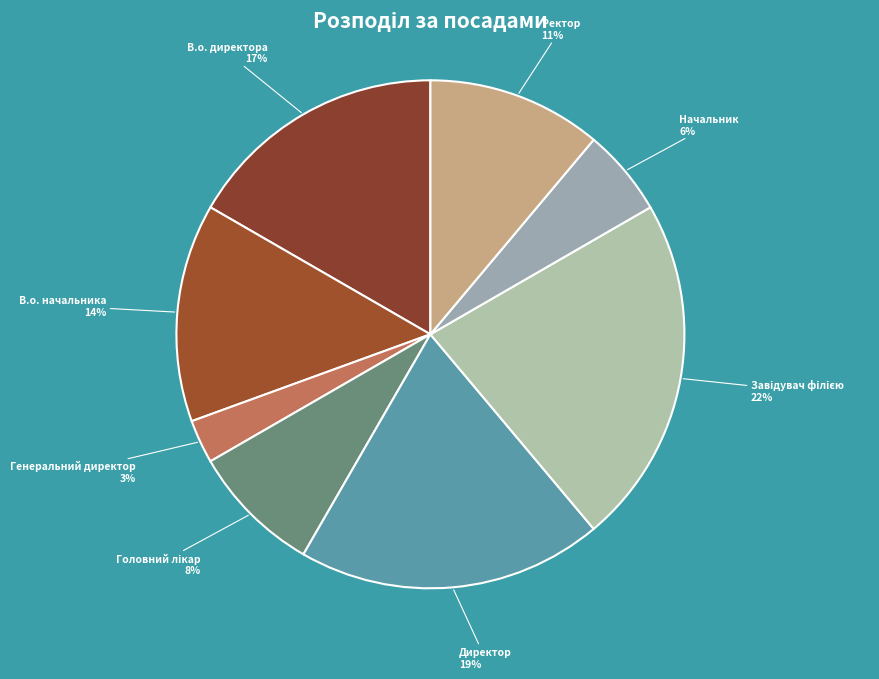

Approximately how many times larger is the value at Генеральний директор compared to В.о. директора?

0.2